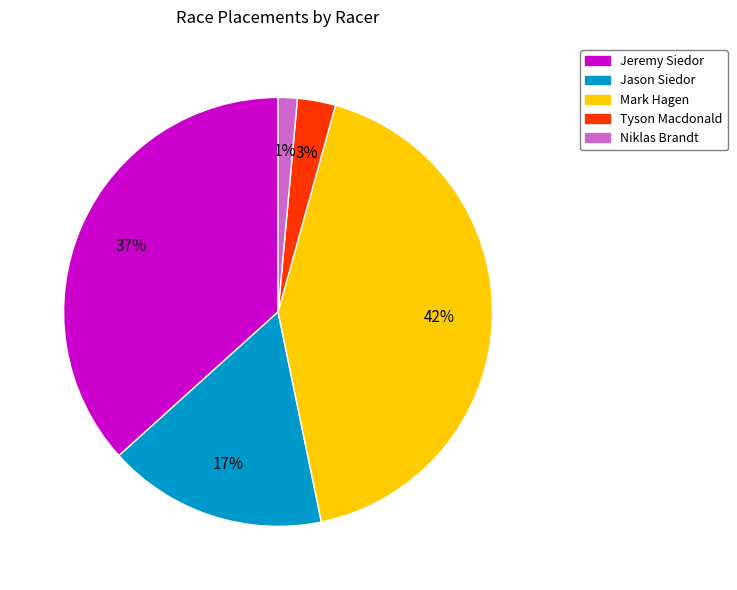

The Mark Hagen slice represents 48% of the pie. True or false?

False